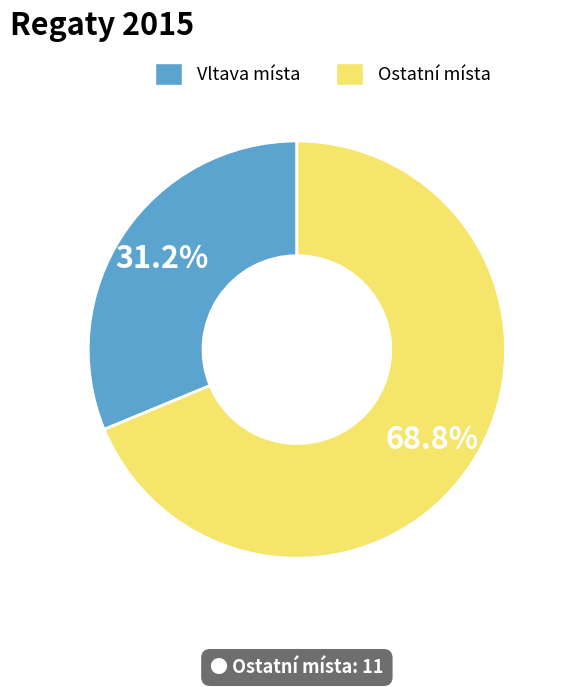

Is there any slice that represents more than half of the pie?

Yes